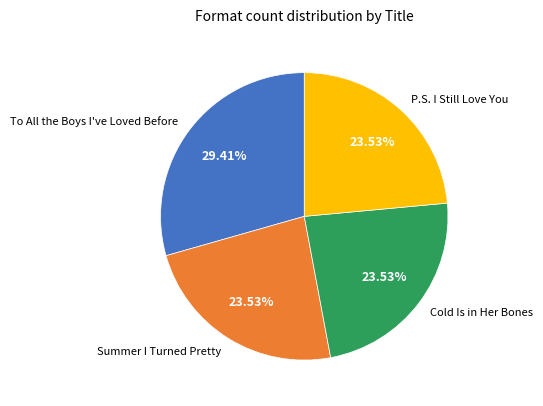

What is the ratio of the value at P.S. I Still Love You to the value at Cold Is in Her Bones?

1.0